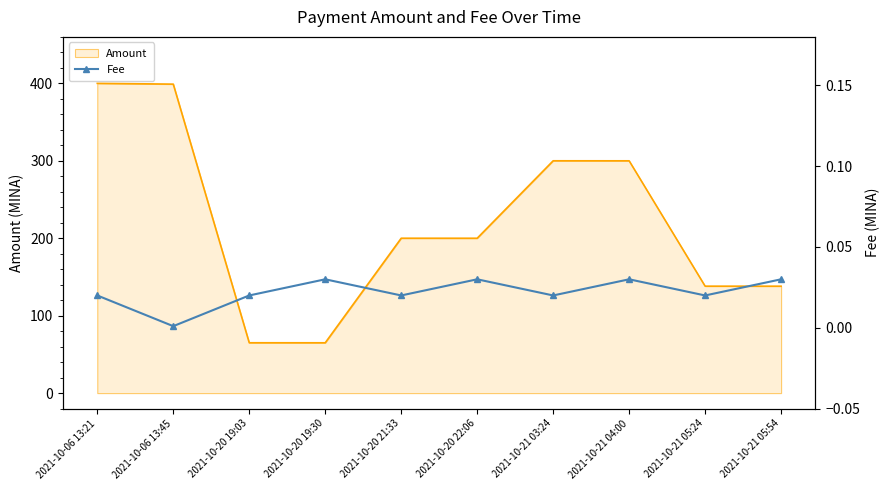

The value of Amount at 2021-10-20 21:33 is 200.0. True or false?

True